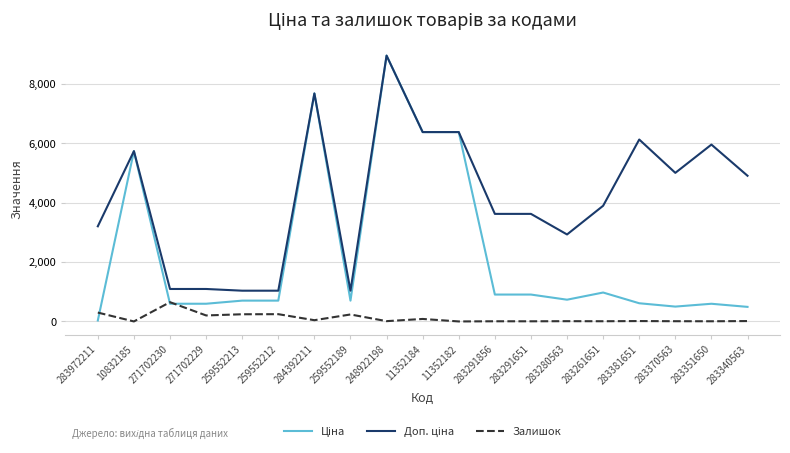

At which category does the chart reach its peak across all series?

248922198